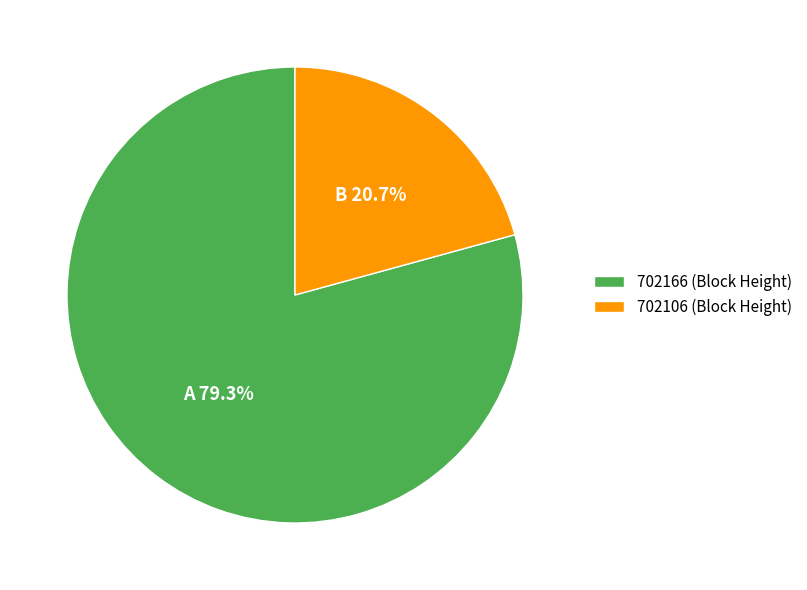

To the nearest percent, what is the difference between the 702106 and 702166 slice percentages?

59%